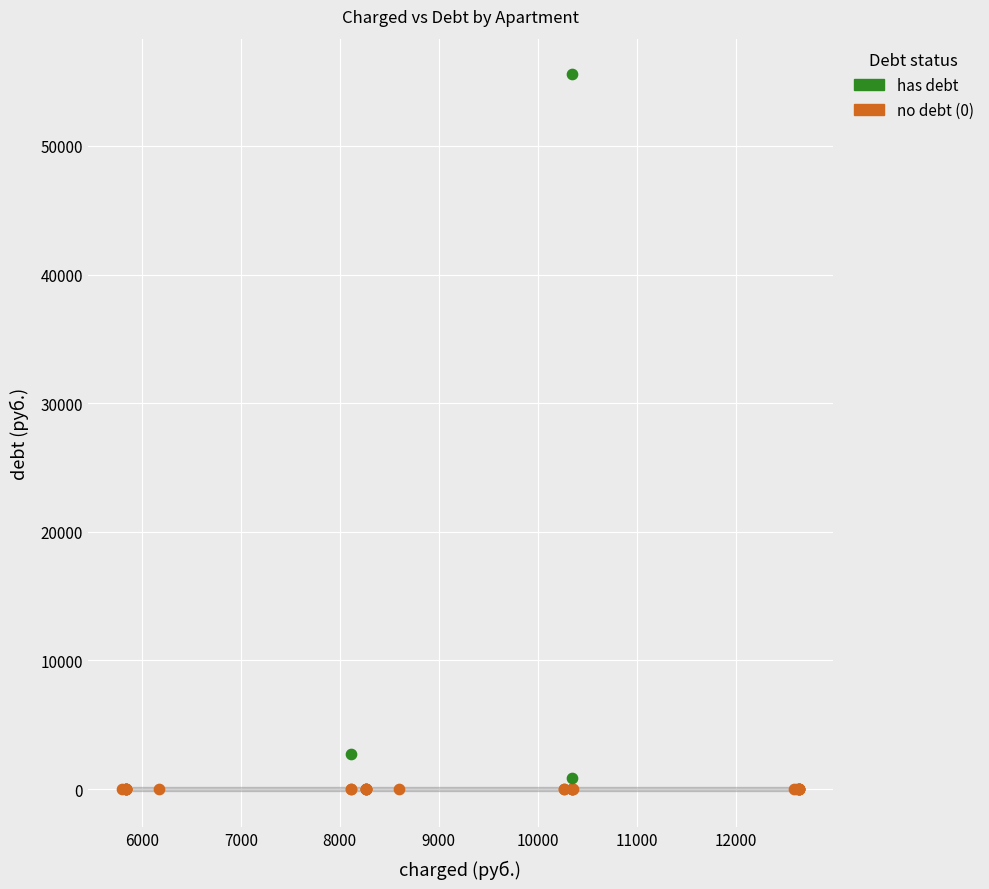

Which series contains the highest Y value?

has debt